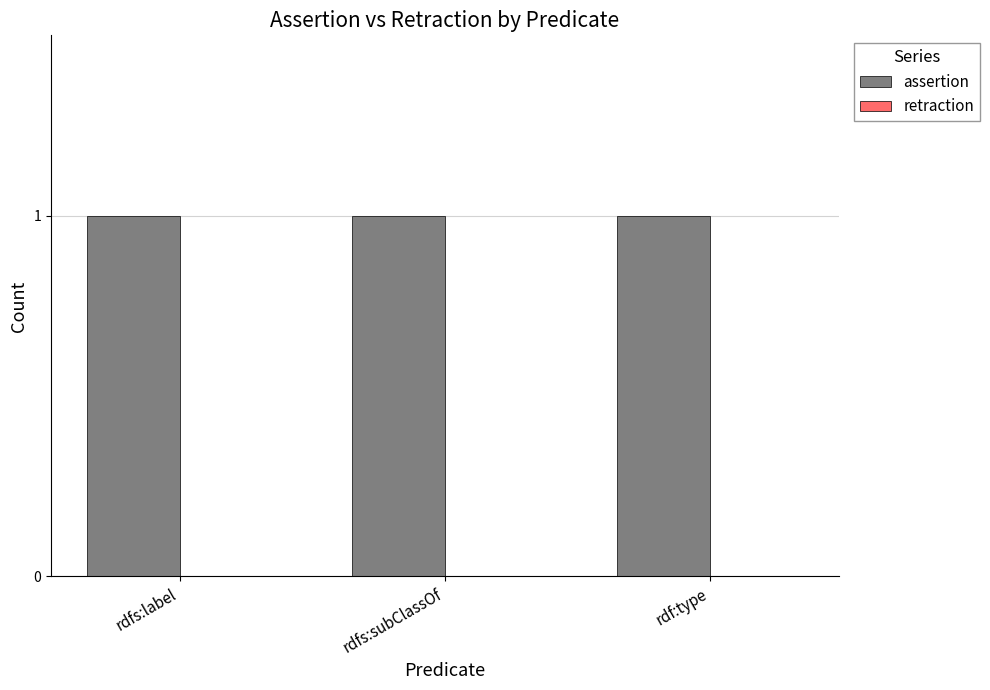

What is the label of the 2nd bar from the left?

rdfs:subClassOf